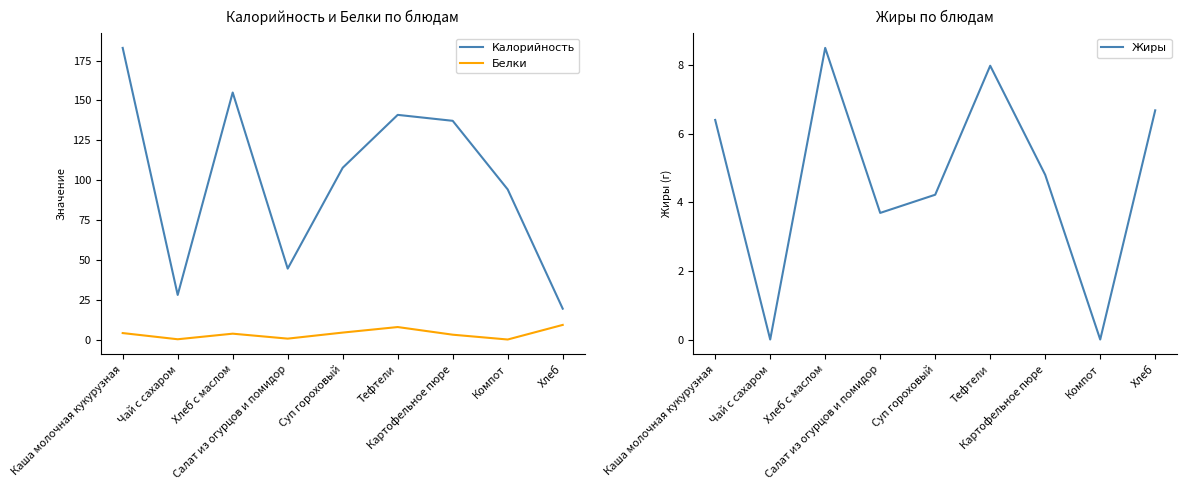

True or false: Белки has a value of 0.2 at Салат из огурцов и помидор.

False